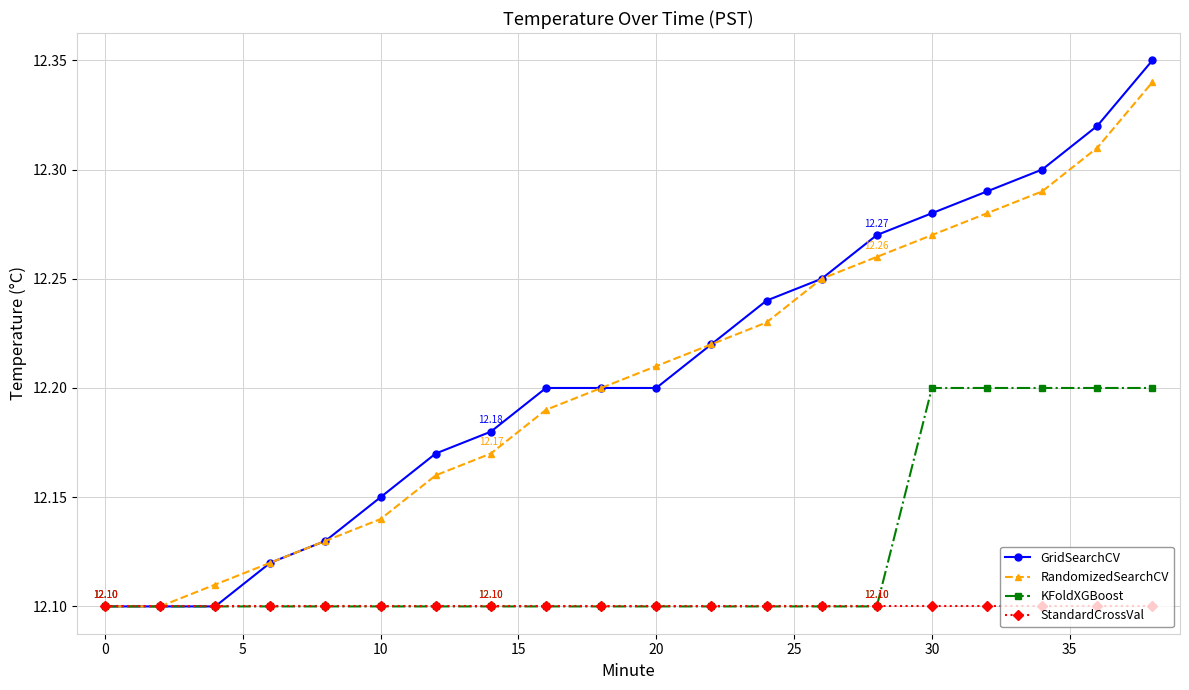

Which series has the largest range (max minus min)?

GridSearchCV